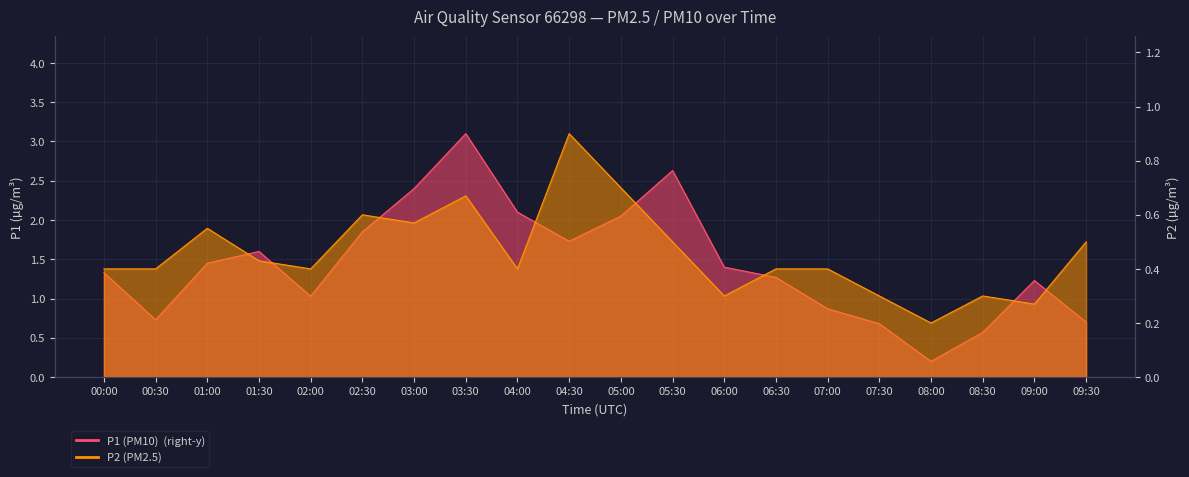

Reading left to right, list all the values displayed in this chart.

P1: 00:00=1.3	00:30=0.7	01:00=1.4	01:30=1.6	02:00=1.0	02:30=1.9	03:00=2.4	03:30=3.1	04:00=2.1	04:30=1.7	05:00=2.0	05:30=2.6	06:00=1.4	06:30=1.3	07:00=0.9	07:30=0.7	08:00=0.2	08:30=0.6	09:00=1.2	09:30=0.7
P2: 00:00=0.4	00:30=0.4	01:00=0.6	01:30=0.4	02:00=0.4	02:30=0.6	03:00=0.6	03:30=0.7	04:00=0.4	04:30=0.9	05:00=0.7	05:30=0.5	06:00=0.3	06:30=0.4	07:00=0.4	07:30=0.3	08:00=0.2	08:30=0.3	09:00=0.3	09:30=0.5